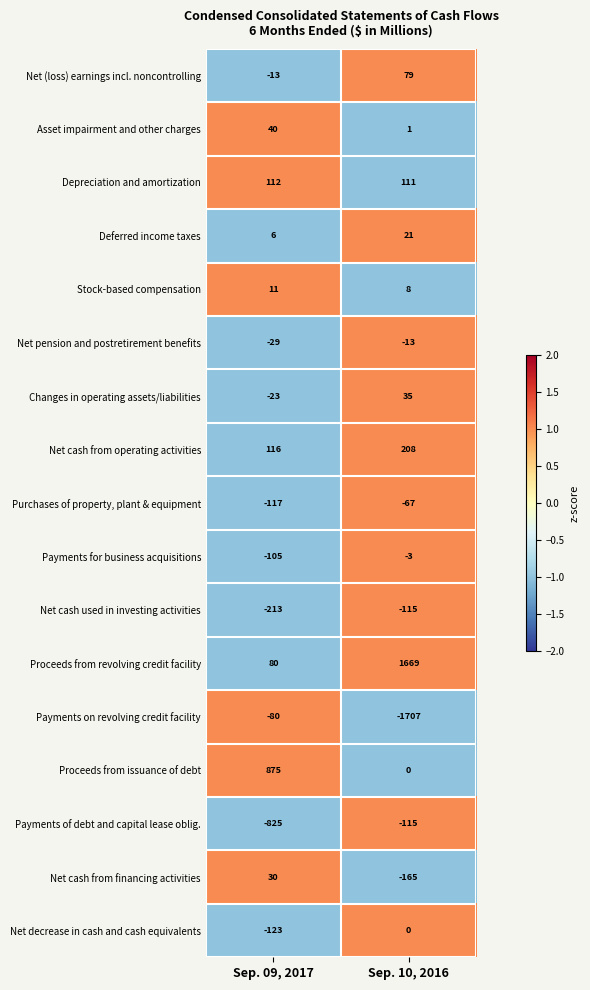

The value of Net (loss) earnings incl. noncontrolling at Sep. 10, 2016 is 79. True or false?

True